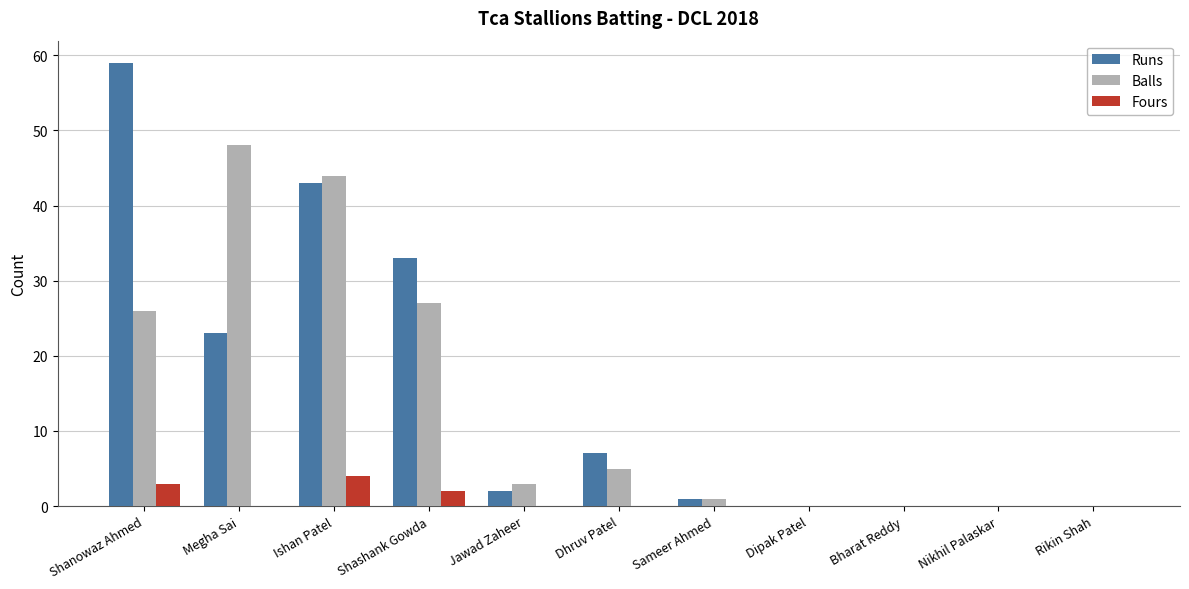

Reading left to right, what are all the values shown in this chart?

Runs: 59	23	43	33	2	7	1	0	0	0	0
Balls: 26	48	44	27	3	5	1	0	0	0	0
Fours: 3	0	4	2	0	0	0	0	0	0	0